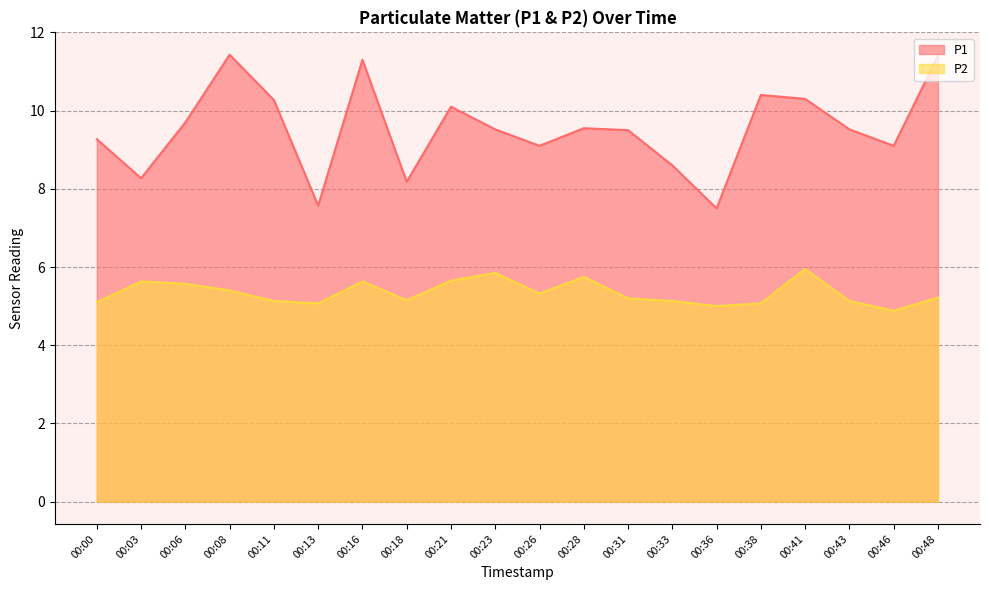

Does the chart display data point markers on the line(s)?

No